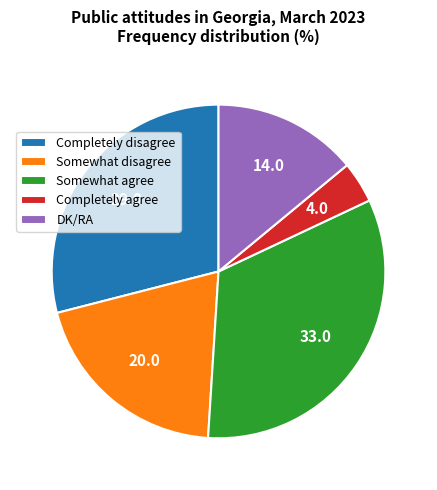

The Completely agree slice represents 14% of the pie. True or false?

False